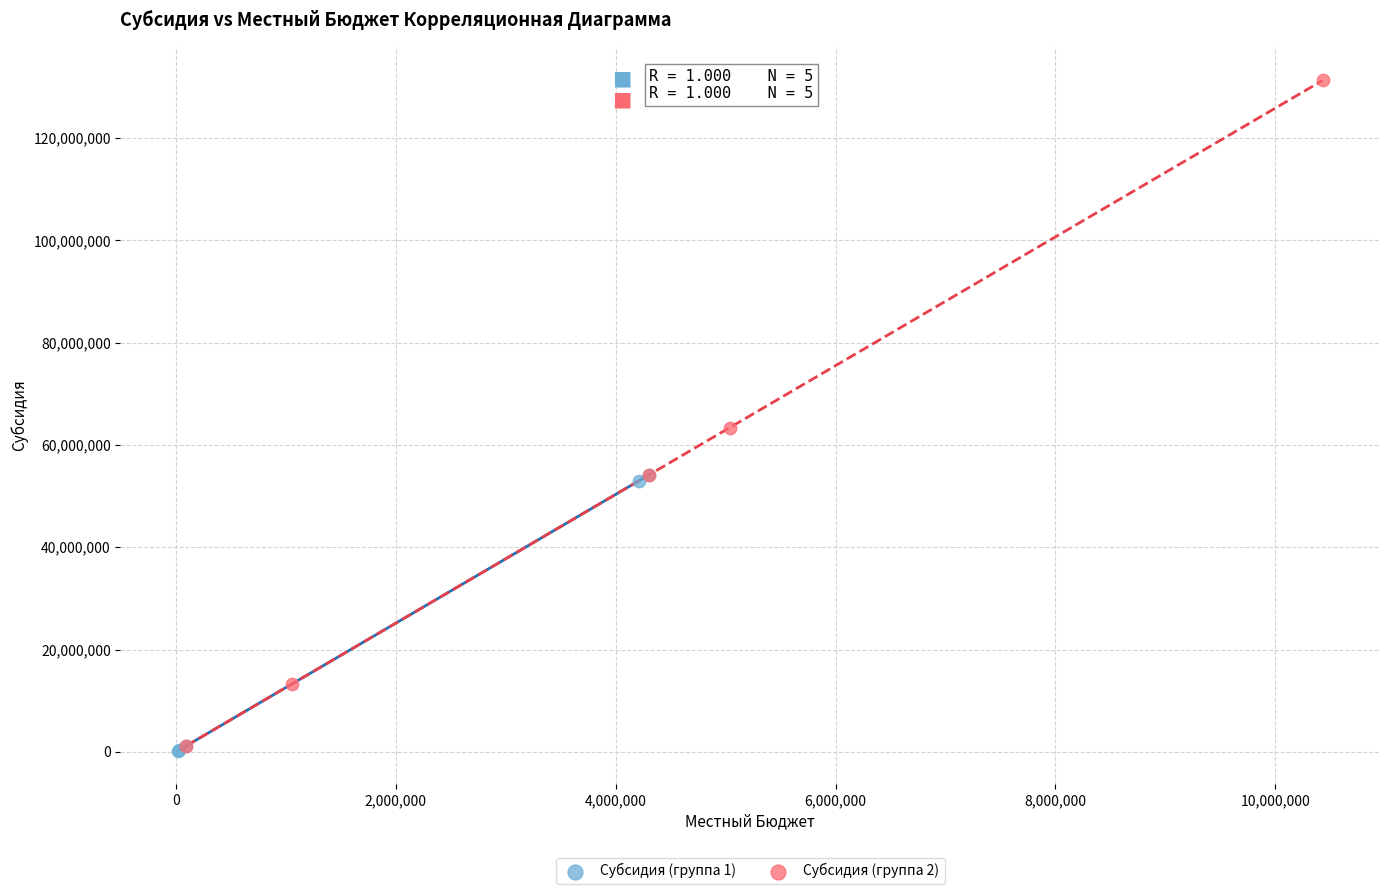

Which series has the largest Y range (max minus min)?

Субсидия (группа 2)